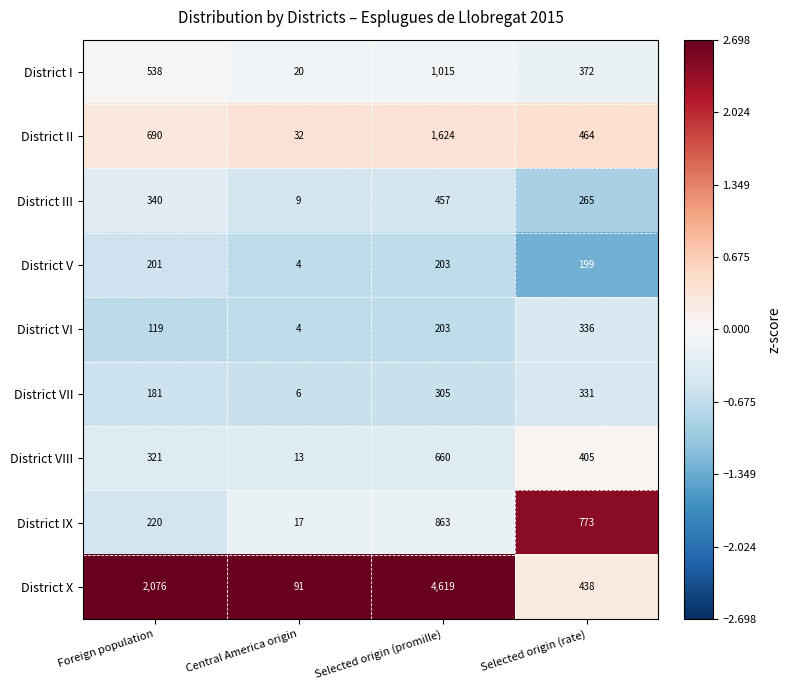

List the series in order of their peak value, highest first.

District X, District II, District I, District IX, District VIII, District III, District VI, District VII, District V